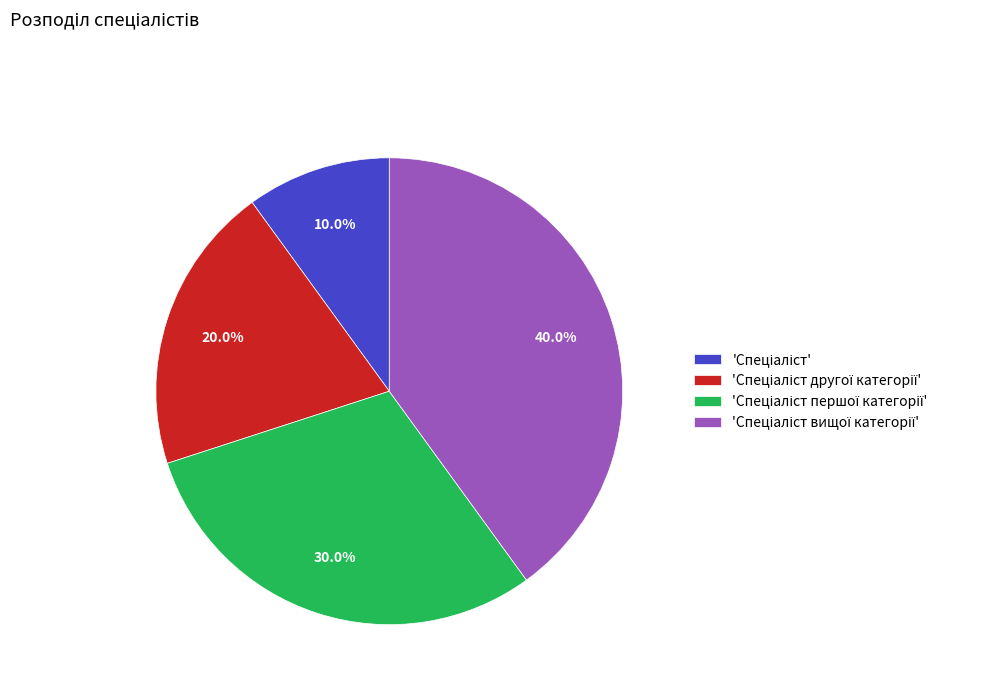

Does any single category account for the majority?

No